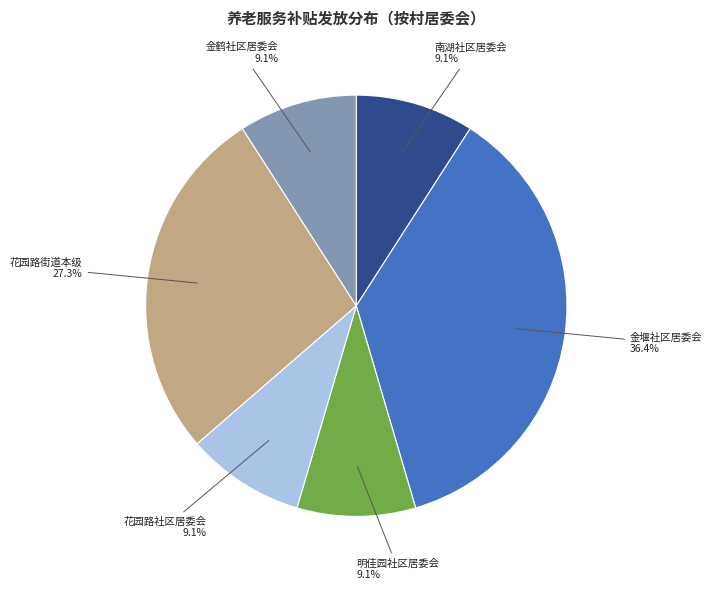

The 花园路社区居委会 slice represents 9% of the pie. True or false?

True